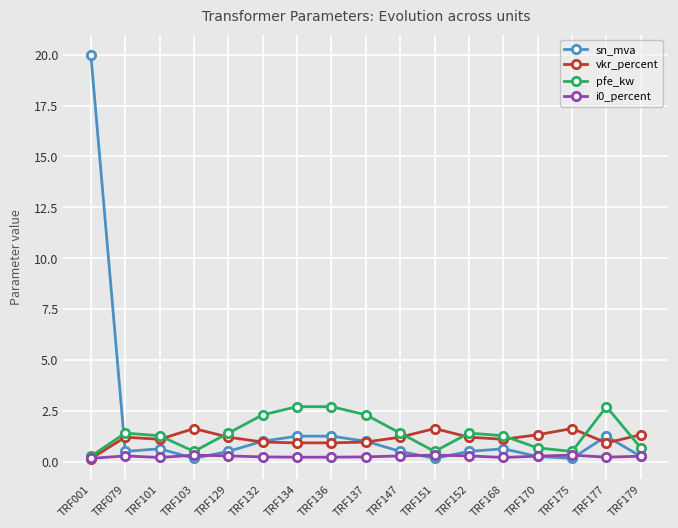

At which category does the chart reach its peak across all series?

TRF001